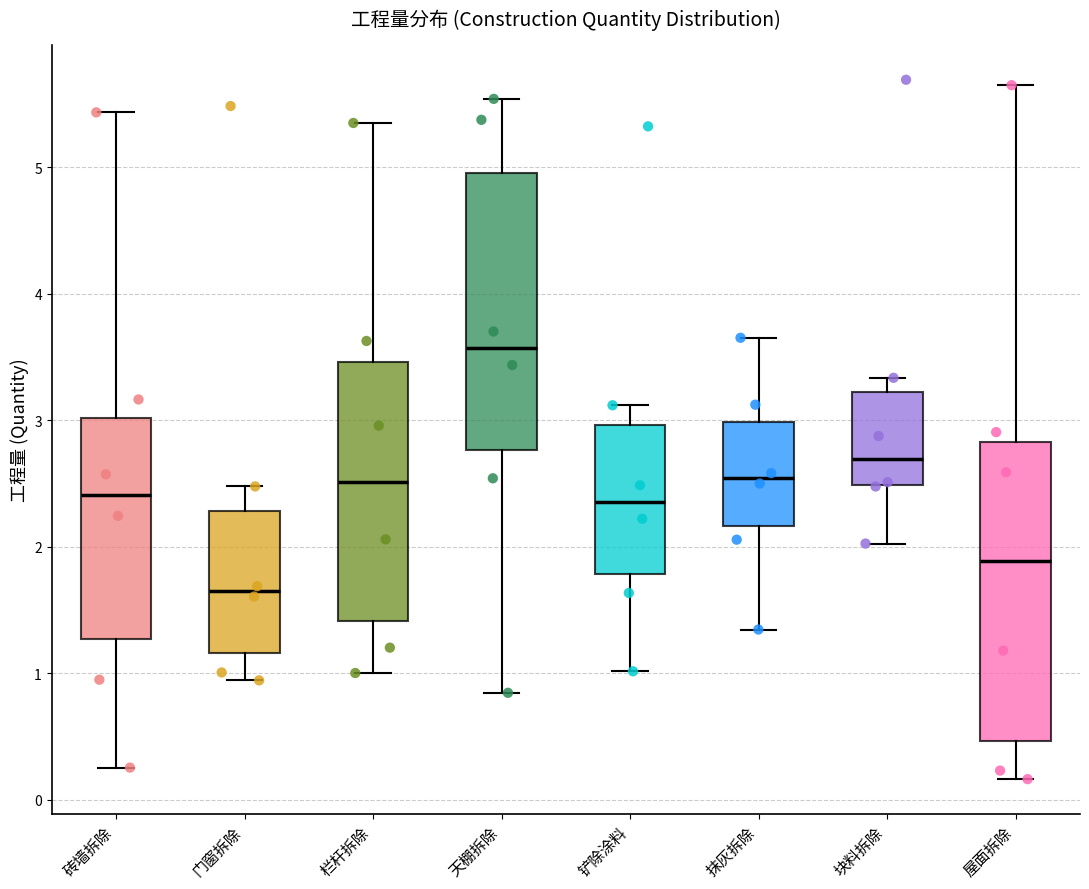

Where does the lower whisker of the box for 屋面拆除 end on the y-axis? The values are not printed on the chart, so give them approximately, as read against the axis.

0.2